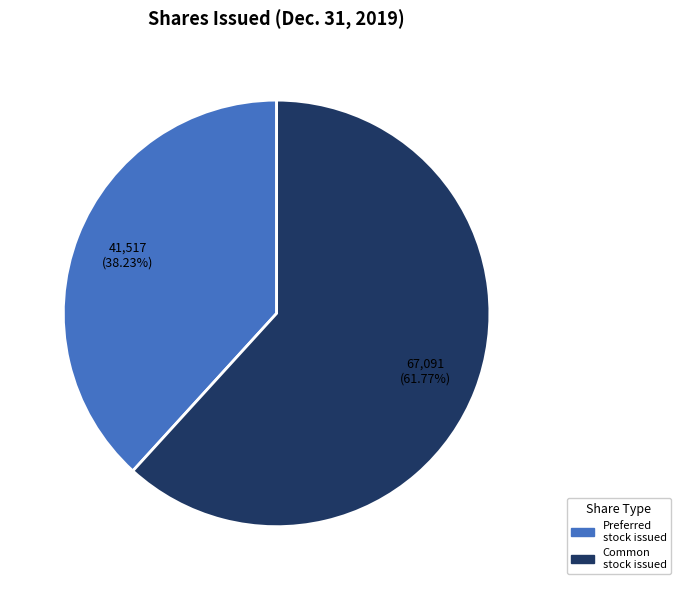

Does any single category account for the majority?

Yes